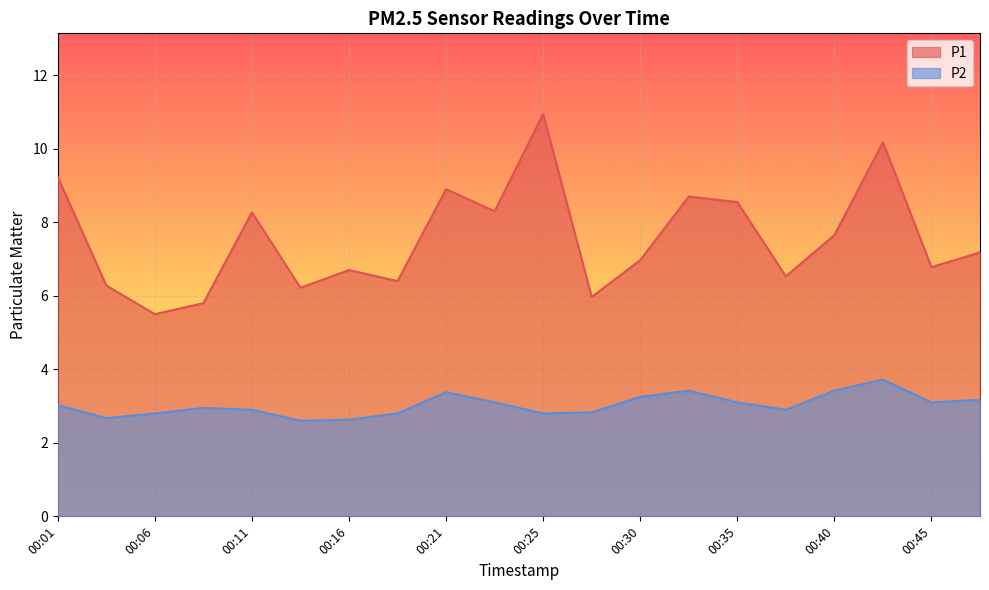

Between 00:35 and 00:25, which is larger?

00:25